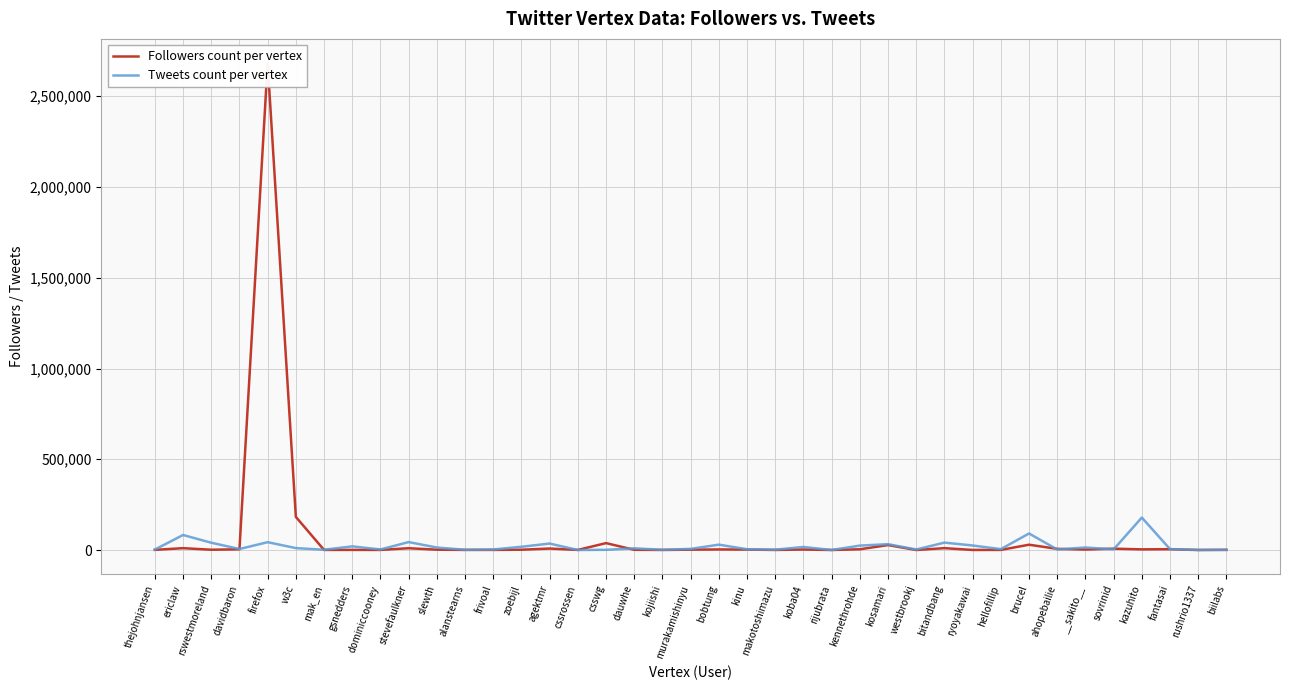

What is the smallest value displayed?

15